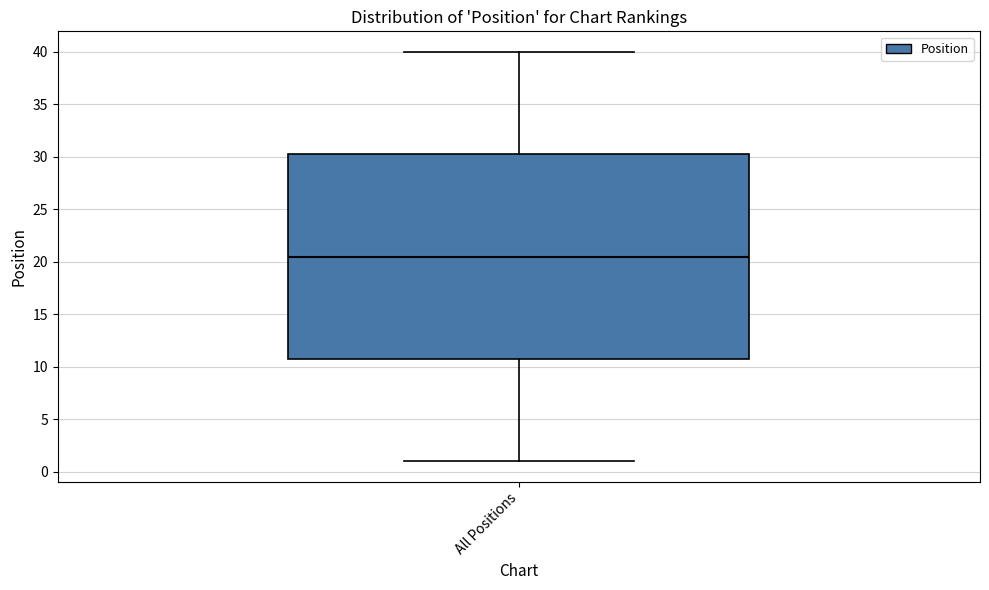

Read this box plot against the y-axis: the position of the median line, the range covered by the box, and the ends of both whiskers. The values are not printed on the chart, so give them approximately, as read against the axis.

median 20.5, box 11.0 to 30.5, whiskers 1.0 to 40.0